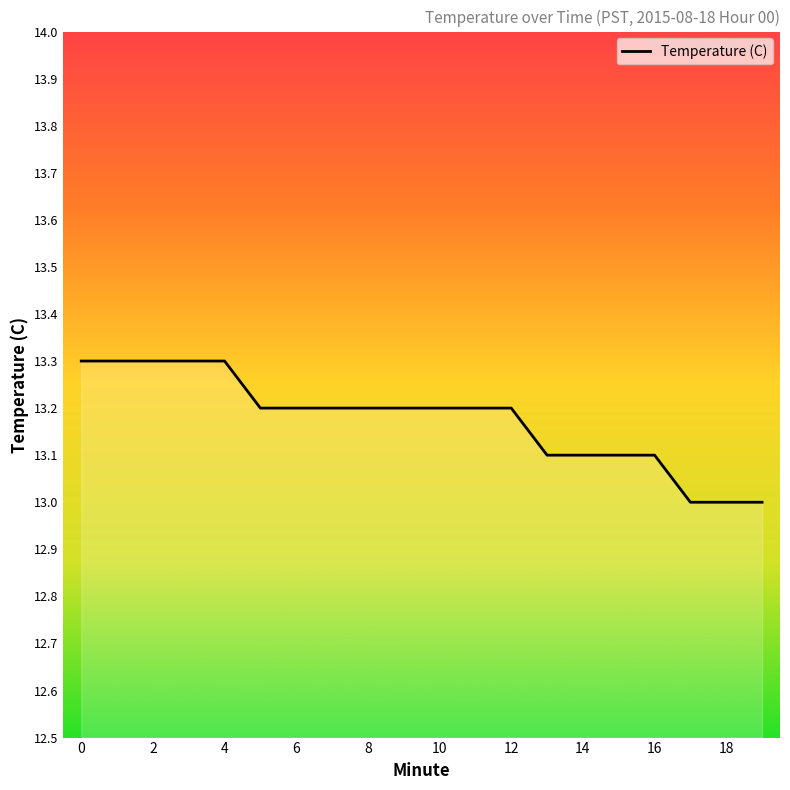

How many lines are shown in the chart?

1